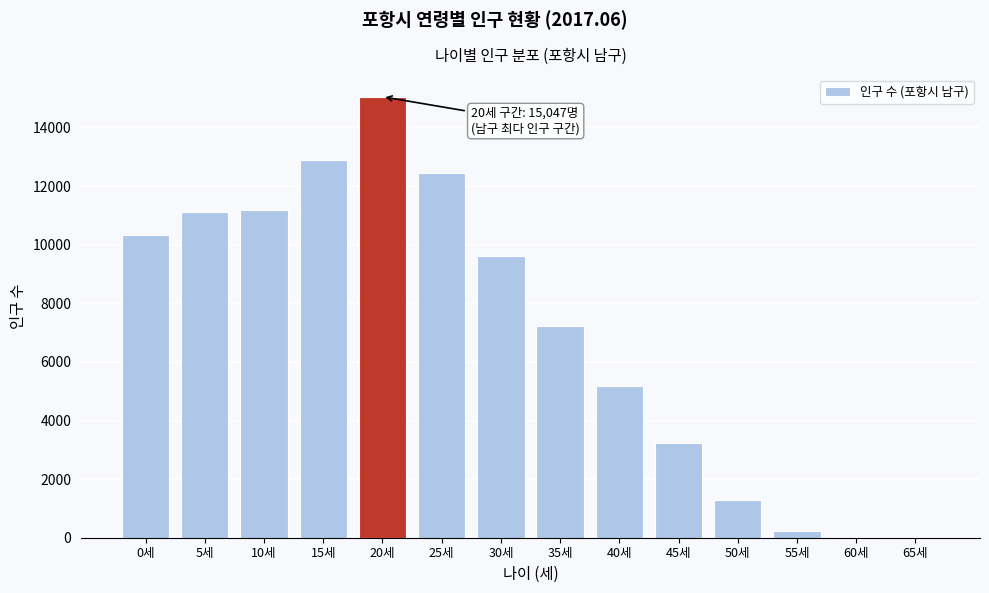

Where is the data nearest to the value 7523?

35세